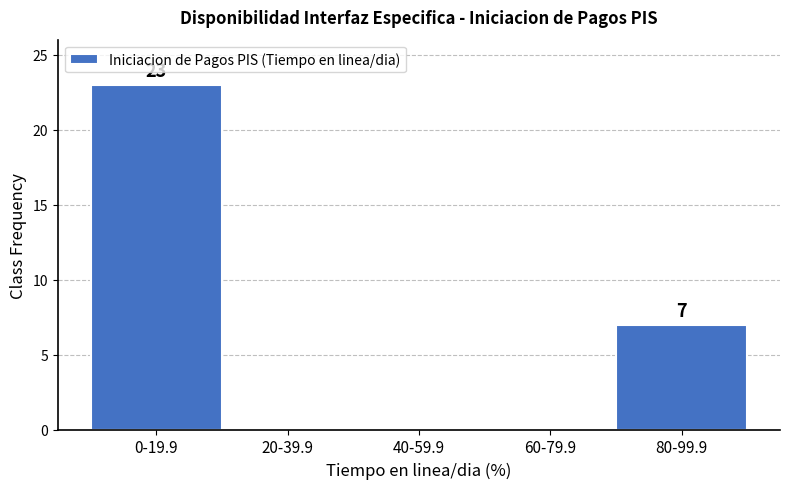

Reading left to right, list all the values displayed in this chart.

0-19.9=23	20-39.9=0	40-59.9=0	60-79.9=0	80-99.9=7